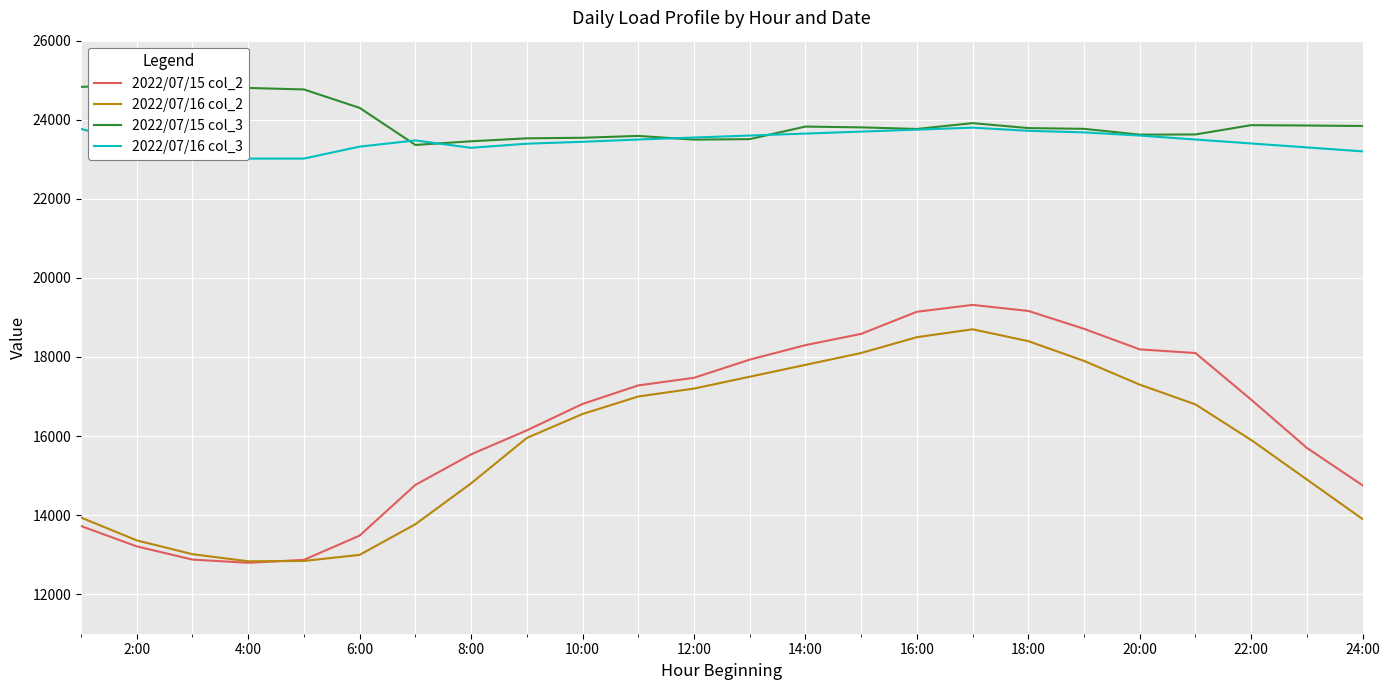

What are all the series names shown in the legend?

2022/07/15 col_2, 2022/07/16 col_2, 2022/07/15 col_3, 2022/07/16 col_3